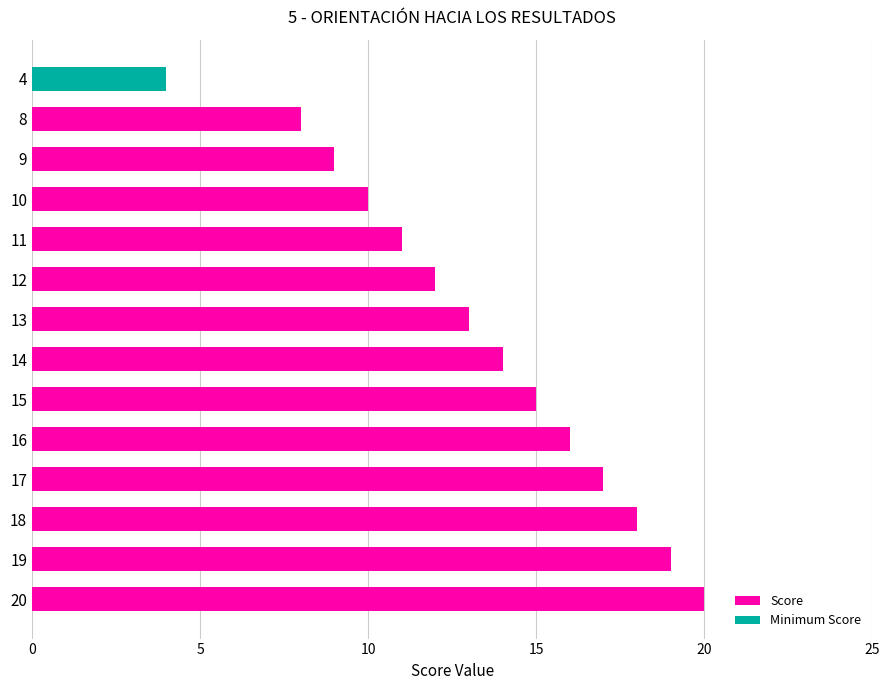

Reading bottom to top, extract all data points from this chart.

20	19	18	17	16	15	14	13	12	11	10	9	8	4